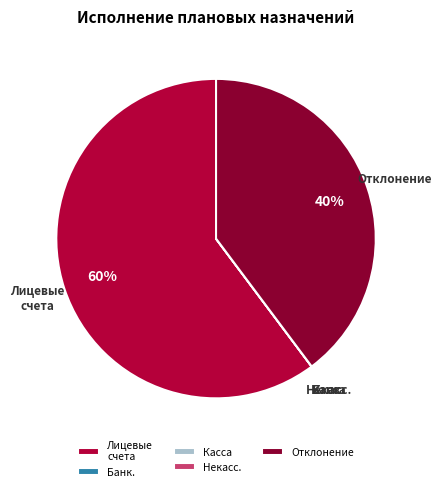

True or false: Лицевые счета accounts for 60% of the total.

True